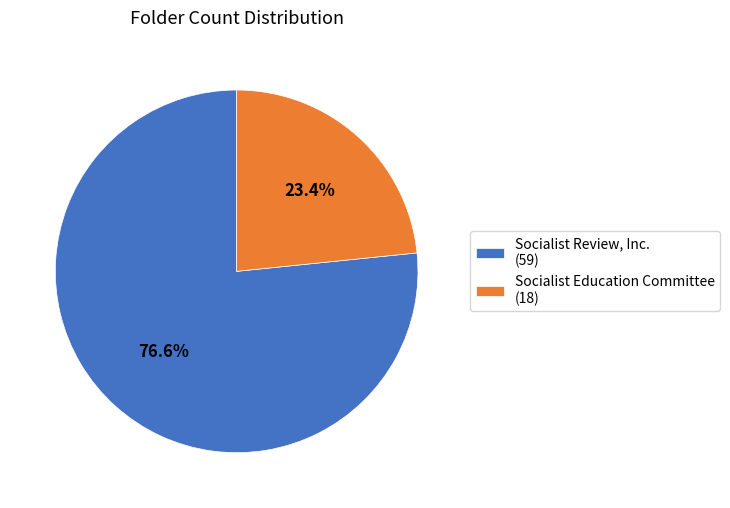

True or false: Socialist Review, Inc. accounts for 87% of the total.

False